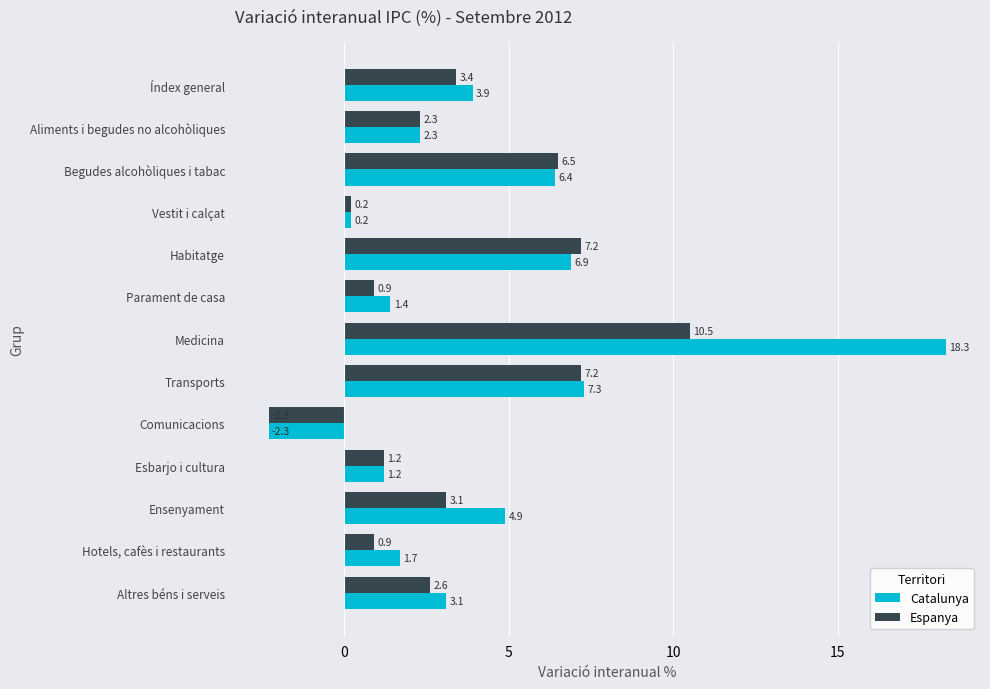

Which category has the lowest value in the Catalunya series?

Comunicacions